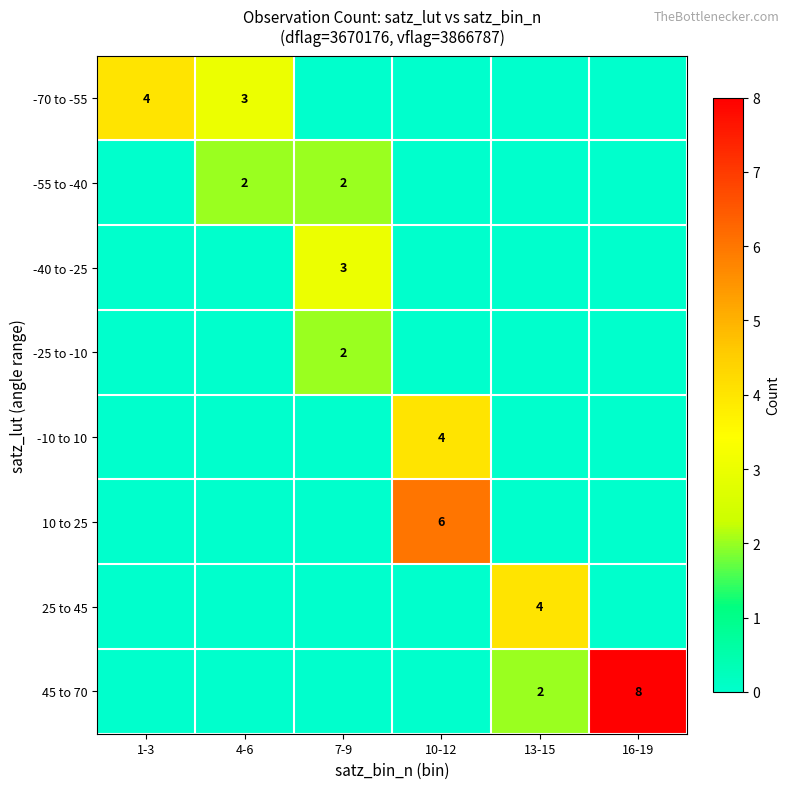

True or false: -25 to -10 has a value of 2 at 7-9.

True